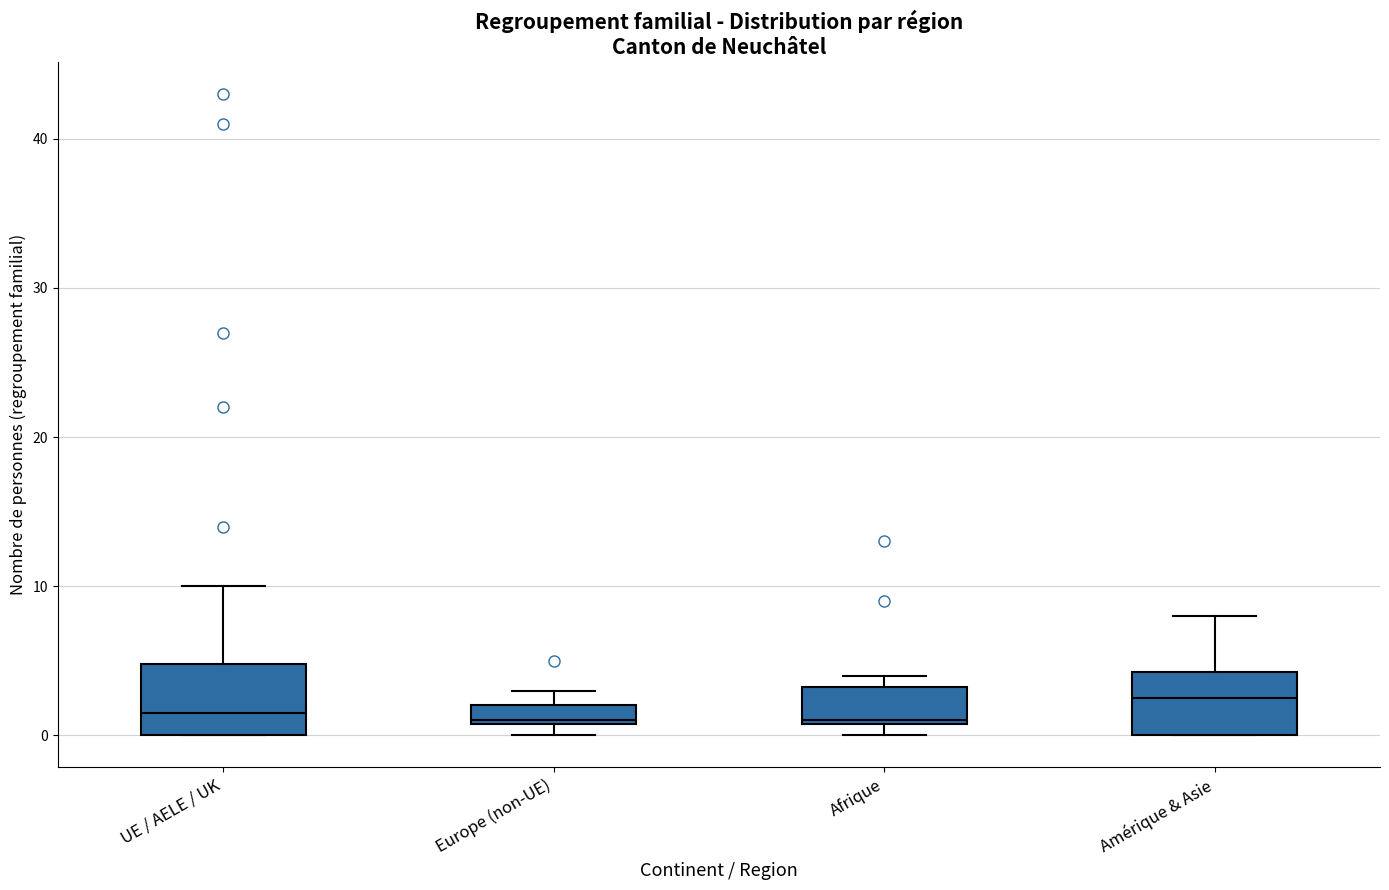

Where is the upper edge of the box for UE / AELE / UK on the y-axis? The values are not printed on the chart, so give them approximately, as read against the axis.

5